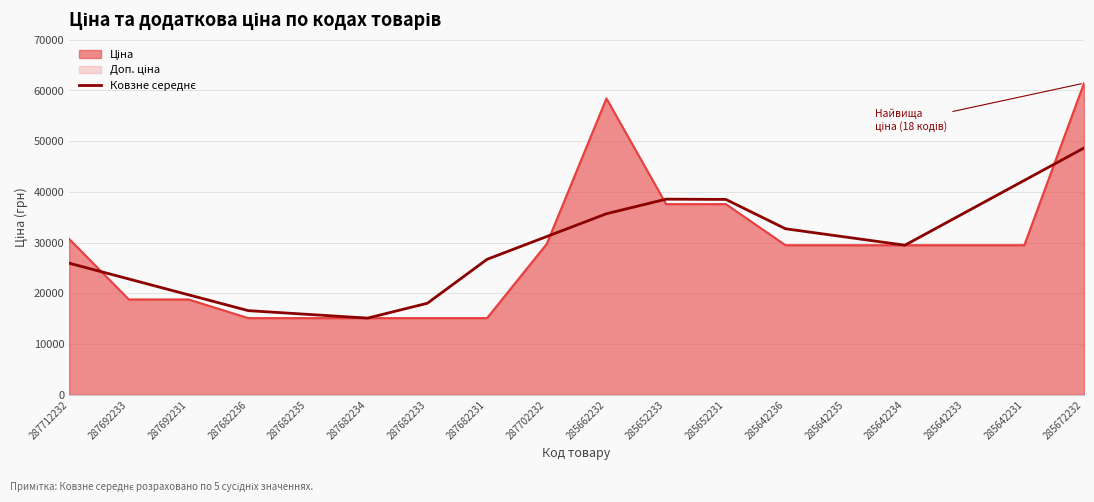

What is the sum of all values?

524936.1